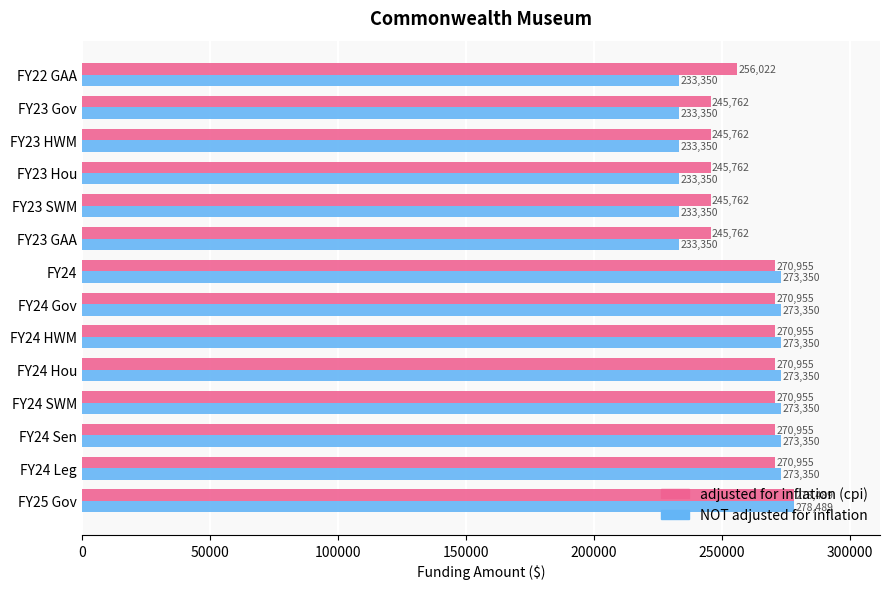

Which series has the largest range (max minus min)?

NOT adjusted for inflation